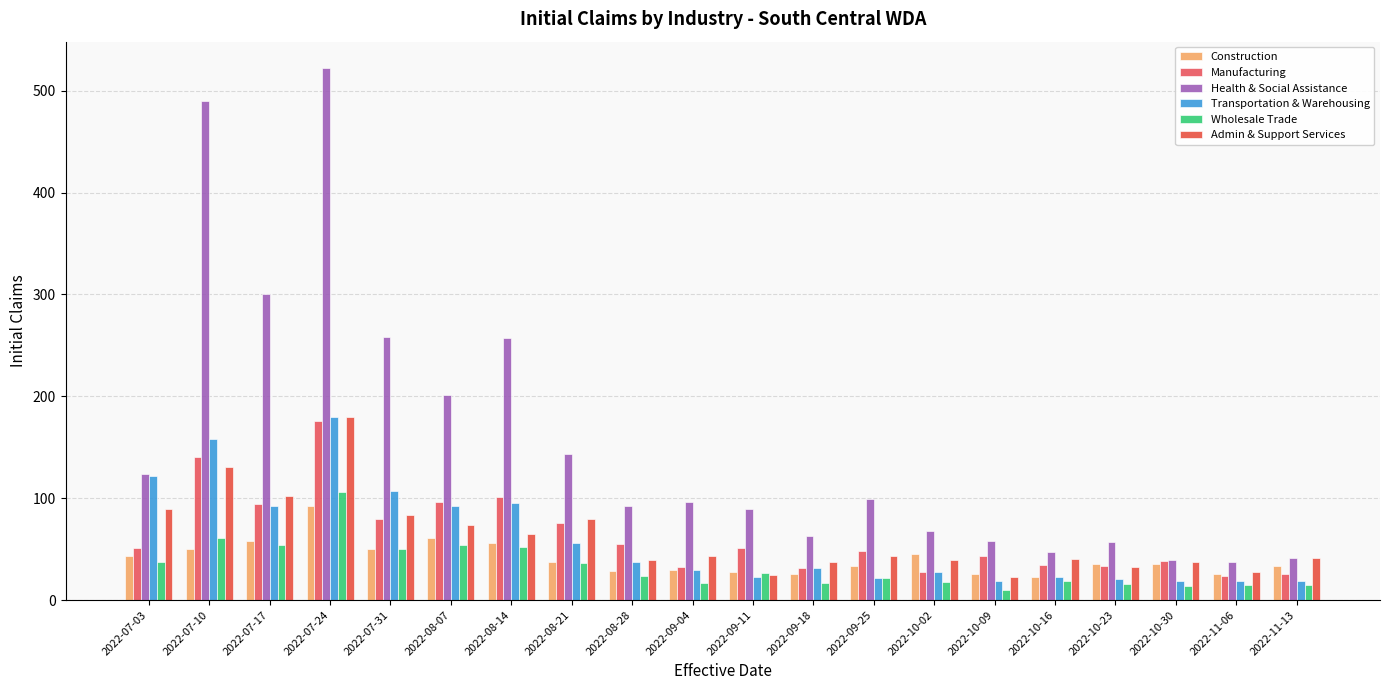

True or false: Health & Social Assistance has a value of 36 at 2022-08-28.

False